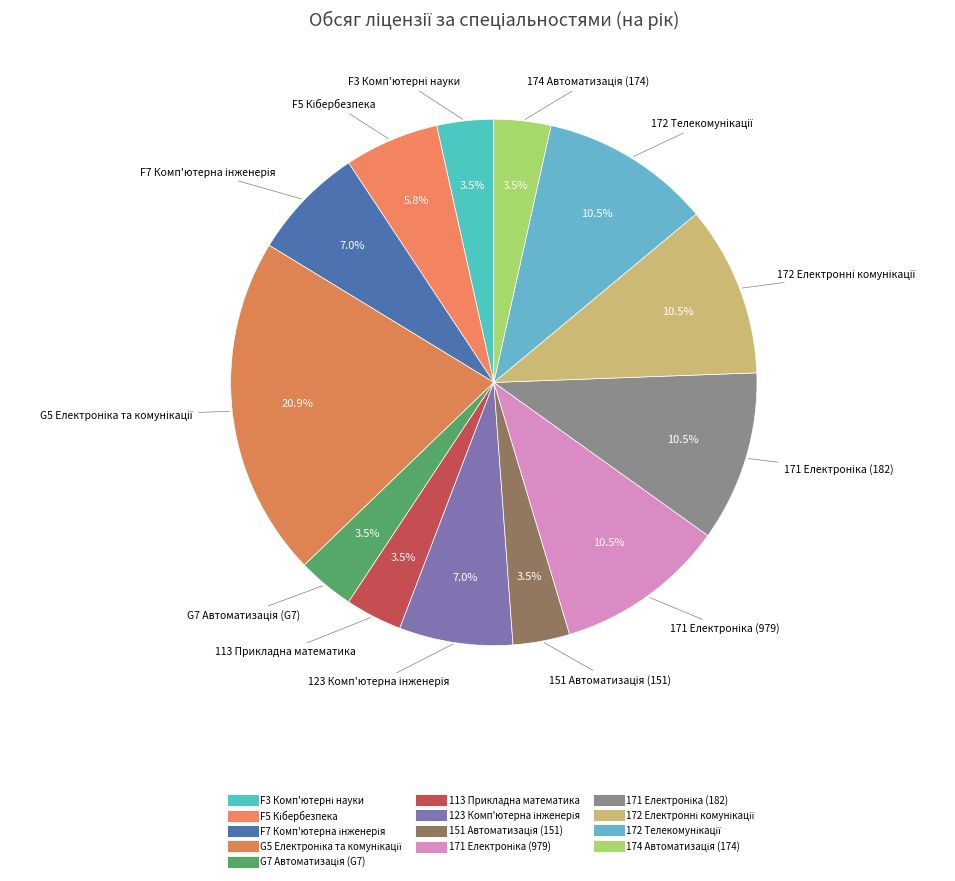

Which slice is the smallest?

F3 Комп'ютерні науки